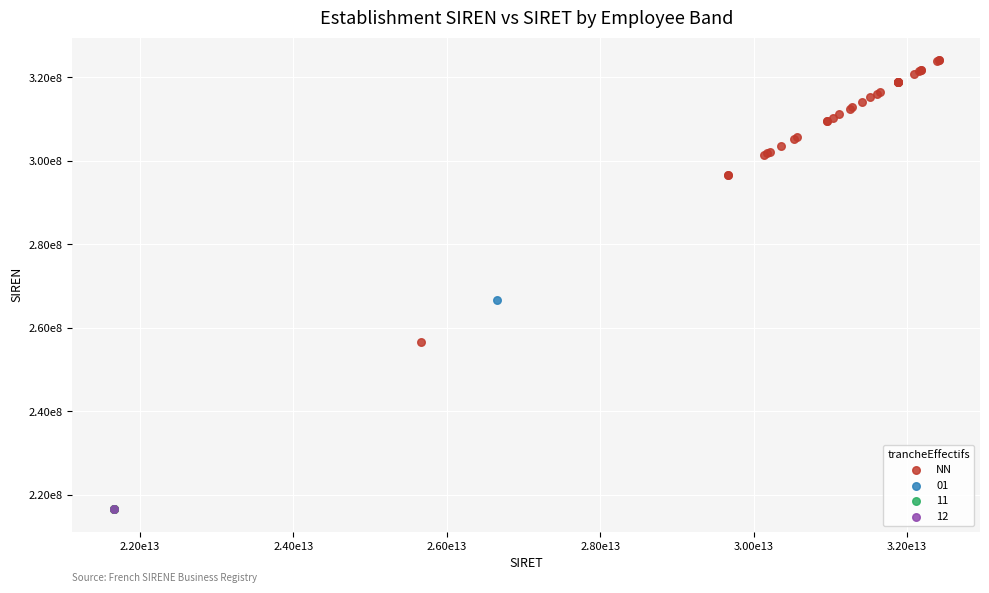

What are all the series names shown in the legend?

NN, 01, 11, 12